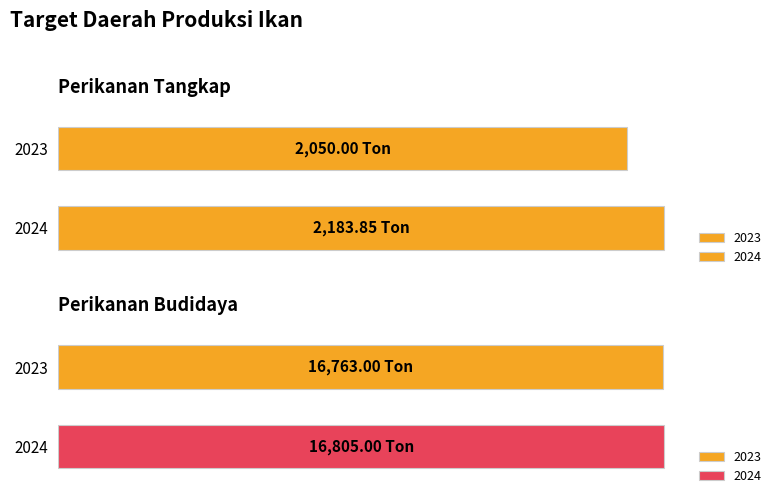

What is the value of the Perikanan Tangkap bar at the 2nd from the left?

2183.8